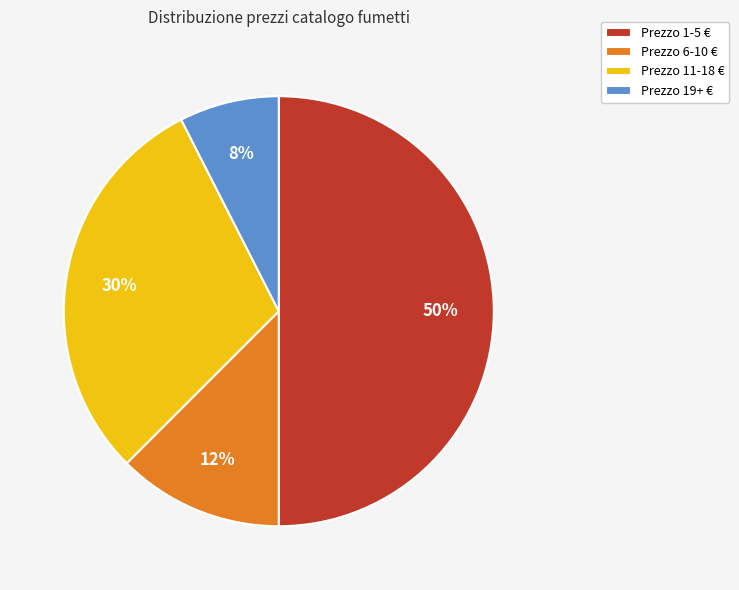

Rank the categories by value from highest to lowest.

Prezzo 1-5 €, Prezzo 11-18 €, Prezzo 6-10 €, Prezzo 19+ €